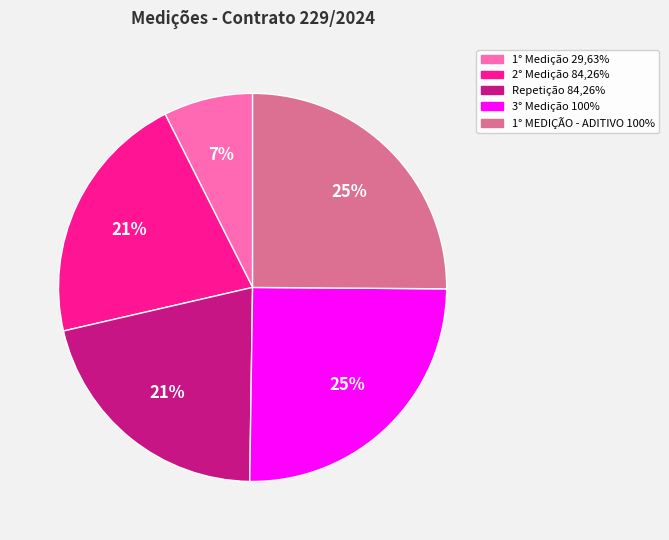

To the nearest percent, what is the average slice percentage?

20%